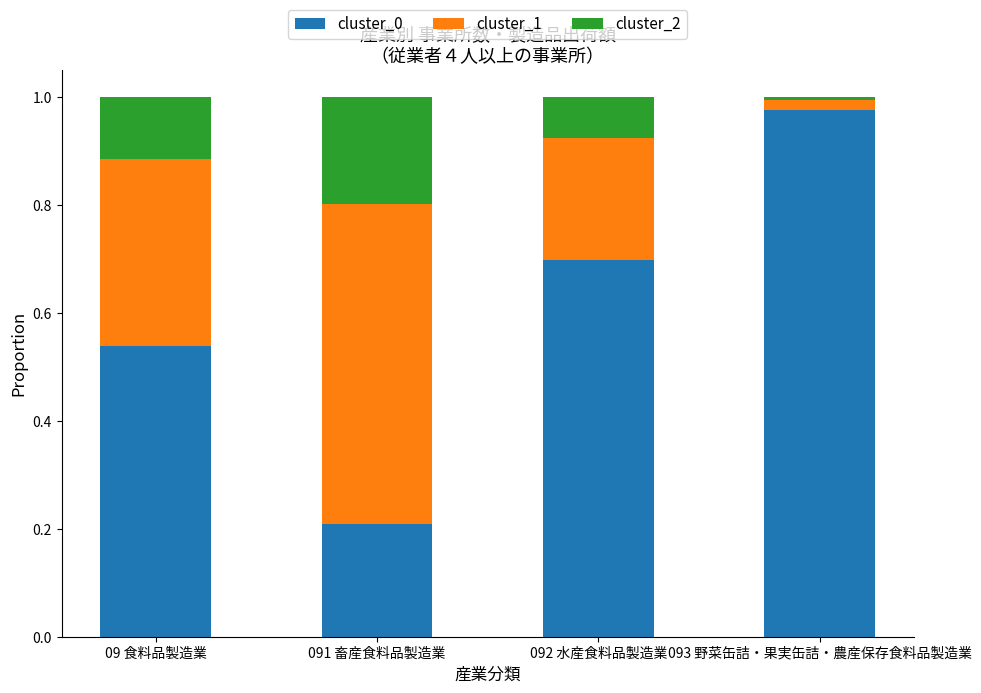

The cluster_0 series shows 0.3 at 09 食料品製造業. True or false?

False